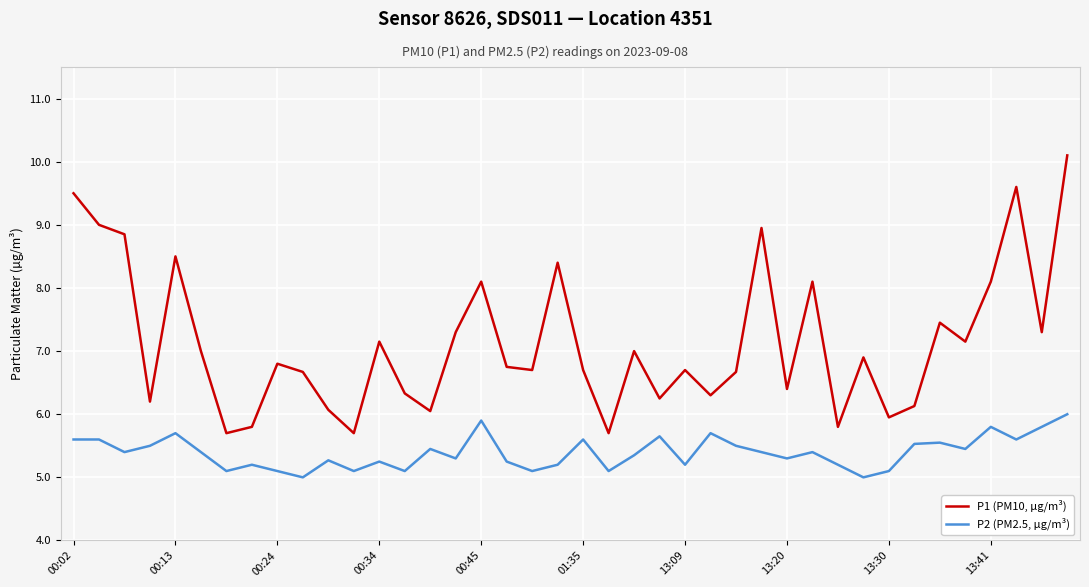

Which series has the largest total across all categories?

P1 (PM10, µg/m³)